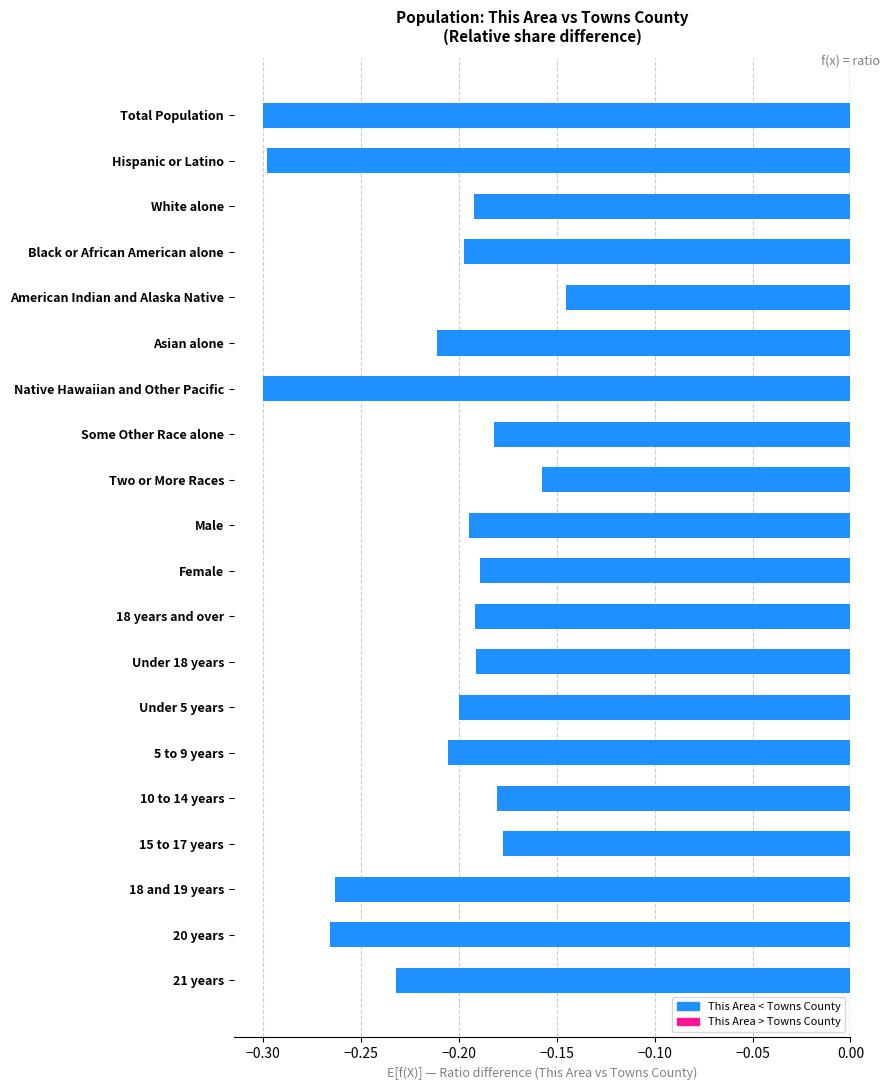

What is the label of the 10th bar from the top?

Male